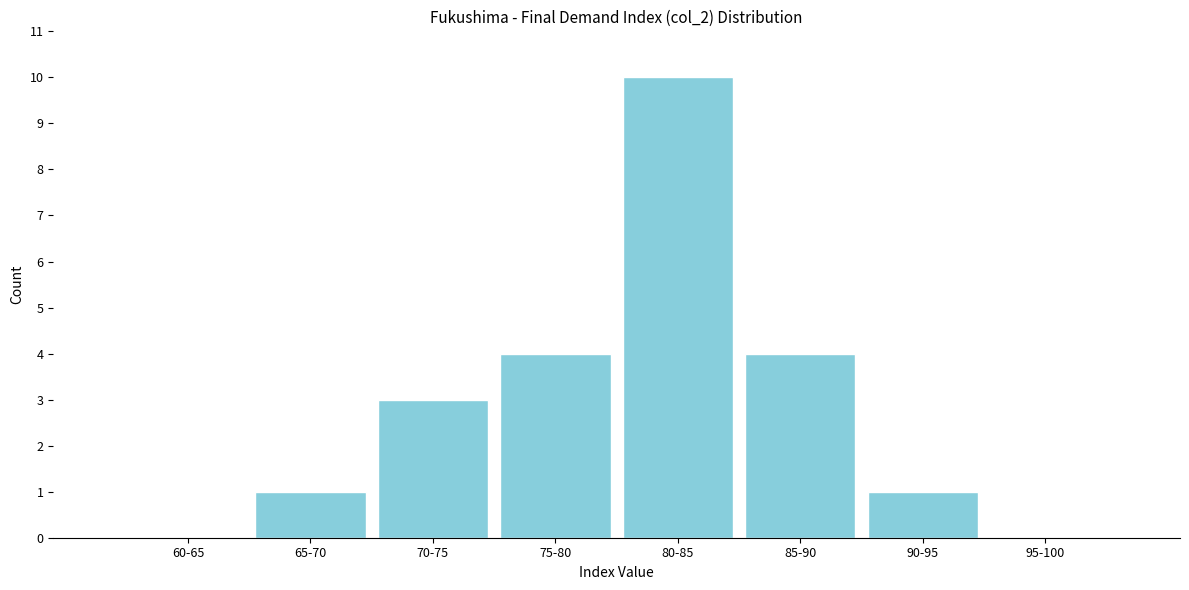

Reading left to right, transcribe all the data shown in this chart.

60-65=0	65-70=1	70-75=3	75-80=4	80-85=10	85-90=4	90-95=1	95-100=0